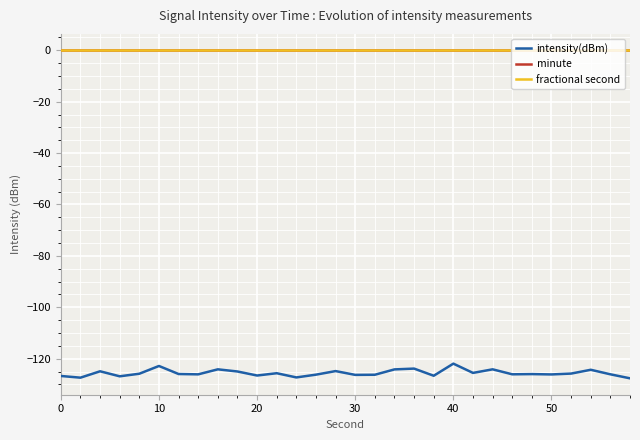

Is this an area chart (filled region under the line)?

No